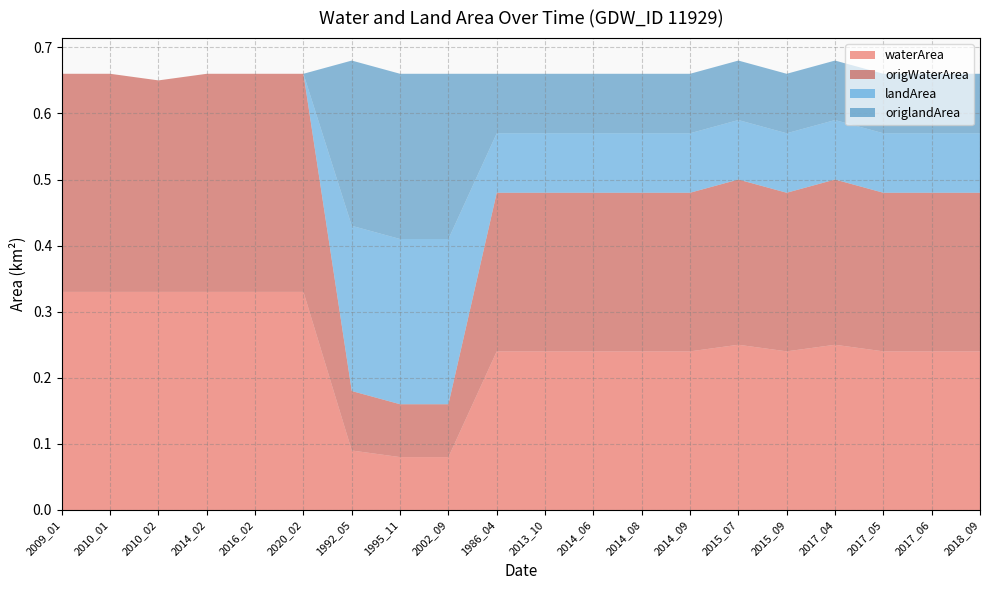

Reading left to right, transcribe all the data shown in this chart.

waterArea: 2009_01=0.3	2010_01=0.3	2010_02=0.3	2014_02=0.3	2016_02=0.3	2020_02=0.3	1992_05=0.1	1995_11=0.1	2002_09=0.1	1986_04=0.2	2013_10=0.2	2014_06=0.2	2014_08=0.2	2014_09=0.2	2015_07=0.2	2015_09=0.2	2017_04=0.2	2017_05=0.2	2017_06=0.2	2018_09=0.2
origWaterArea: 2009_01=0.3	2010_01=0.3	2010_02=0.3	2014_02=0.3	2016_02=0.3	2020_02=0.3	1992_05=0.1	1995_11=0.1	2002_09=0.1	1986_04=0.2	2013_10=0.2	2014_06=0.2	2014_08=0.2	2014_09=0.2	2015_07=0.2	2015_09=0.2	2017_04=0.2	2017_05=0.2	2017_06=0.2	2018_09=0.2
landArea: 2009_01=0.0	2010_01=0.0	2010_02=0.0	2014_02=0.0	2016_02=0.0	2020_02=0.0	1992_05=0.2	1995_11=0.2	2002_09=0.2	1986_04=0.1	2013_10=0.1	2014_06=0.1	2014_08=0.1	2014_09=0.1	2015_07=0.1	2015_09=0.1	2017_04=0.1	2017_05=0.1	2017_06=0.1	2018_09=0.1
origlandArea: 2009_01=0.0	2010_01=0.0	2010_02=0.0	2014_02=0.0	2016_02=0.0	2020_02=0.0	1992_05=0.2	1995_11=0.2	2002_09=0.2	1986_04=0.1	2013_10=0.1	2014_06=0.1	2014_08=0.1	2014_09=0.1	2015_07=0.1	2015_09=0.1	2017_04=0.1	2017_05=0.1	2017_06=0.1	2018_09=0.1